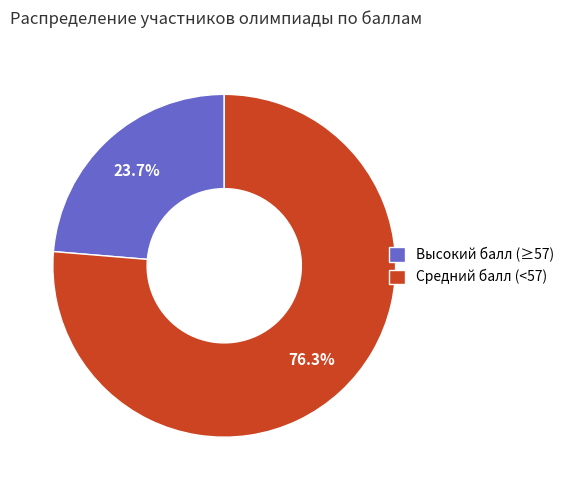

What portion of the pie excludes Средний балл (<57)?

23.7%